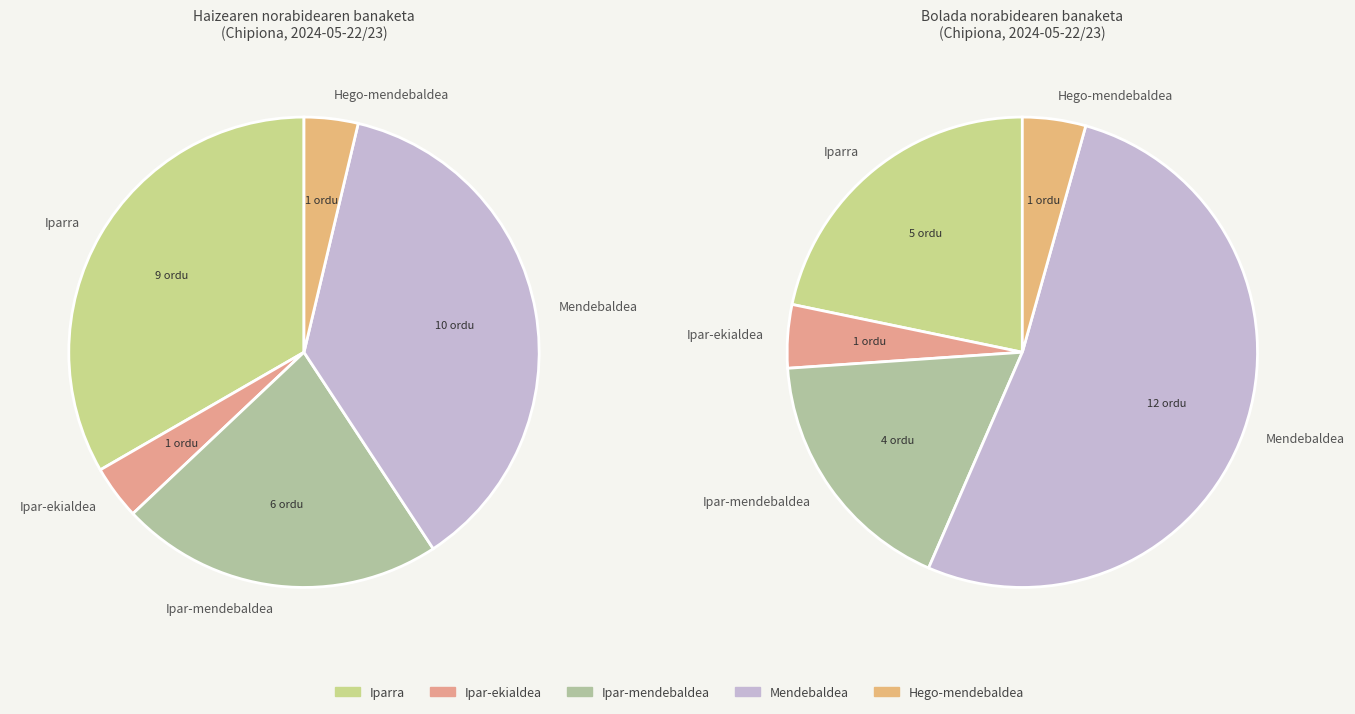

To the nearest percent, what is the combined percentage of Mendebaldea and Hego-mendebaldea?

41%